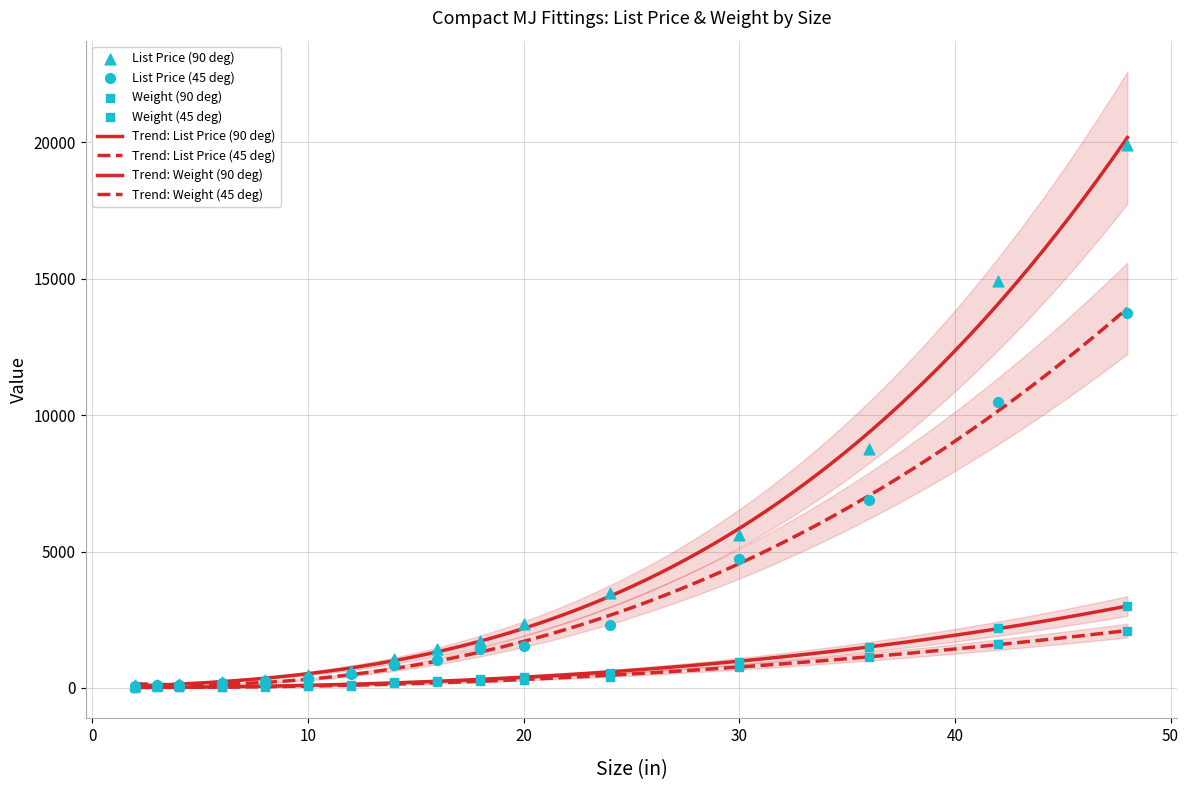

What are all the series names shown in the legend?

List Price (90 deg), List Price (45 deg), Weight (90 deg), Weight (45 deg)